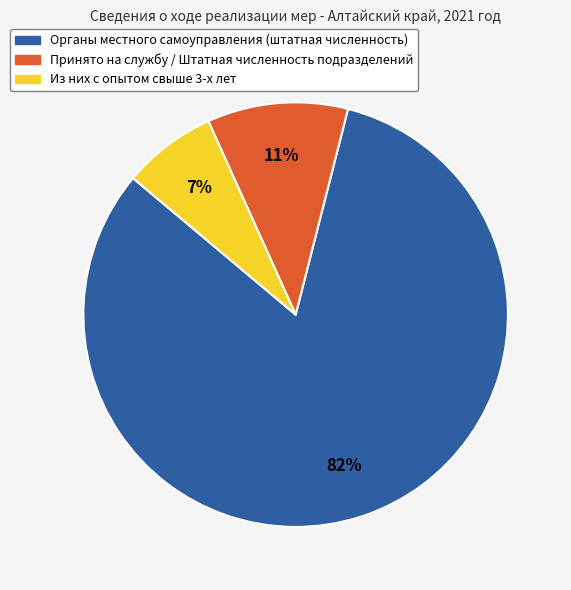

Rank the categories by value from lowest to highest.

Из них с опытом свыше 3-х лет, Принято на службу / Штатная численность подразделений, Органы местного самоуправления (штатная численность)